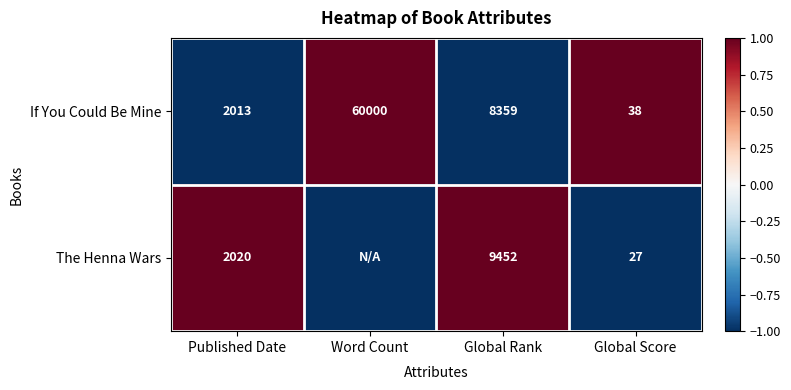

The value of If You Could Be Mine at Published Date is 1374. True or false?

False